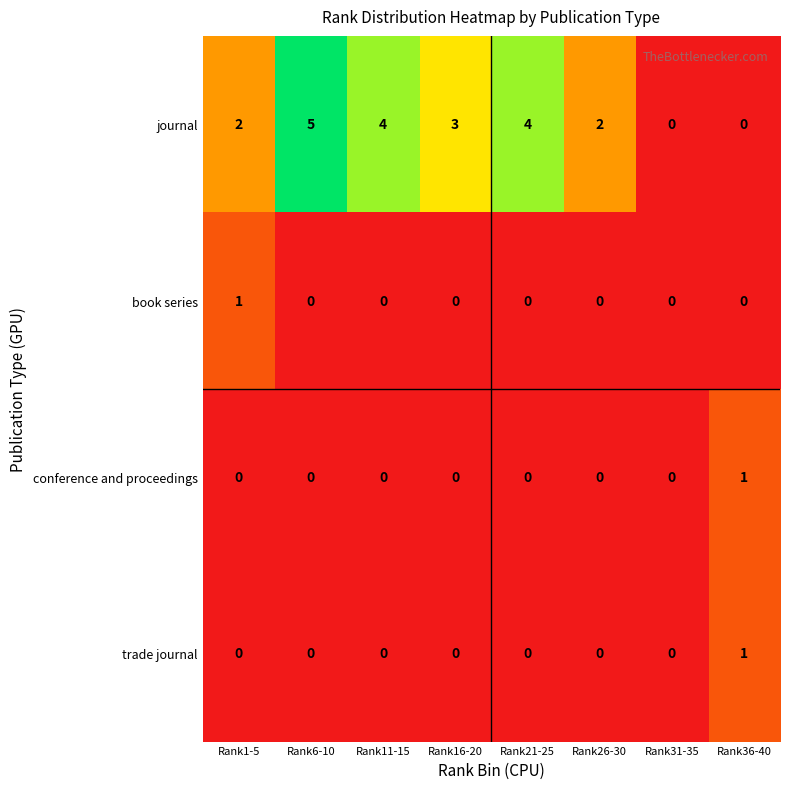

At which label does journal reach its peak?

Rank6-10